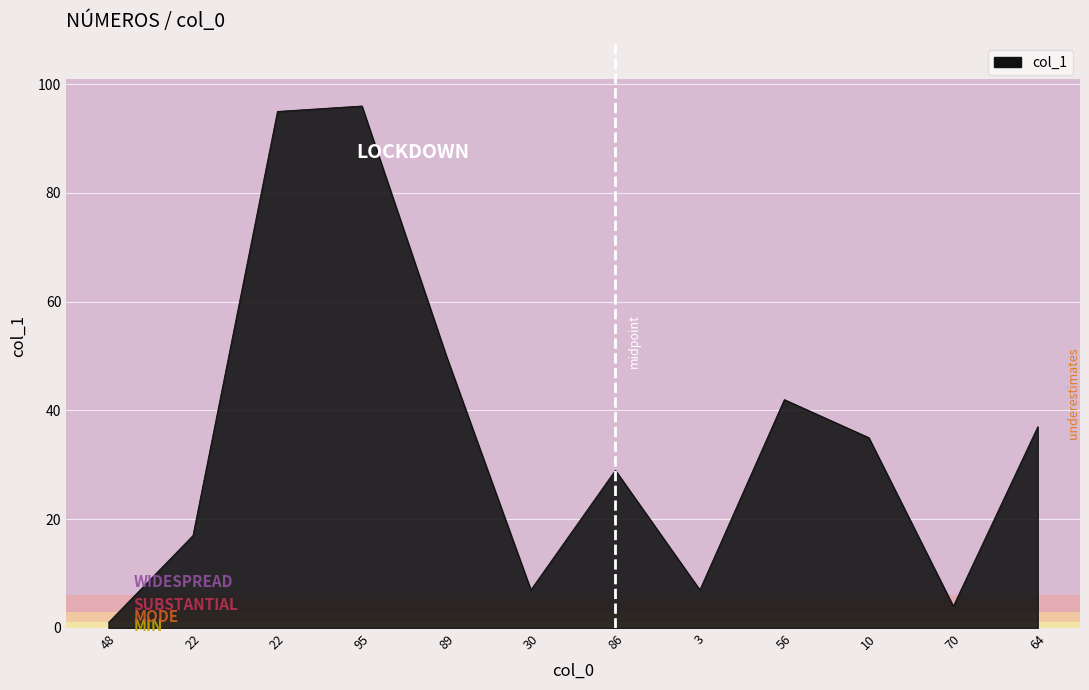

Approximately how many times larger is the value at 56 compared to 22?

0.4